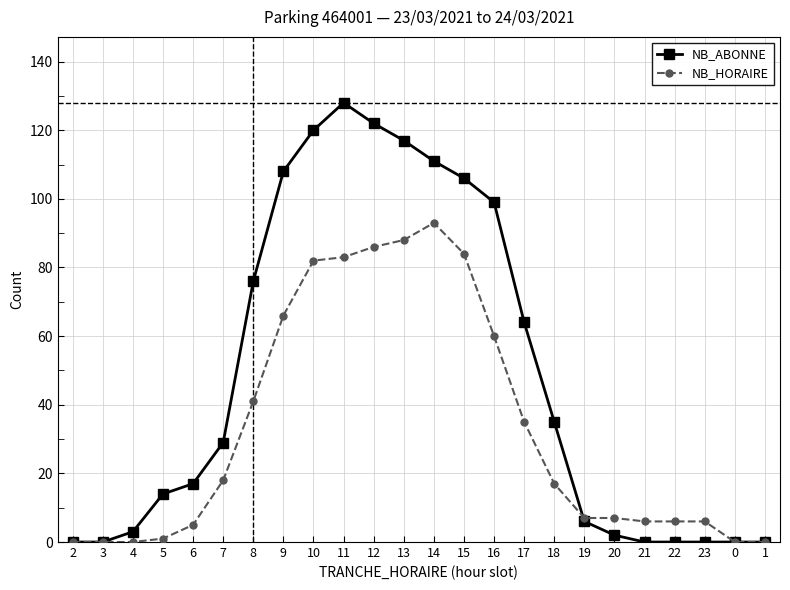

What is the sum of the NB_HORAIRE values at 19 and 10?

89